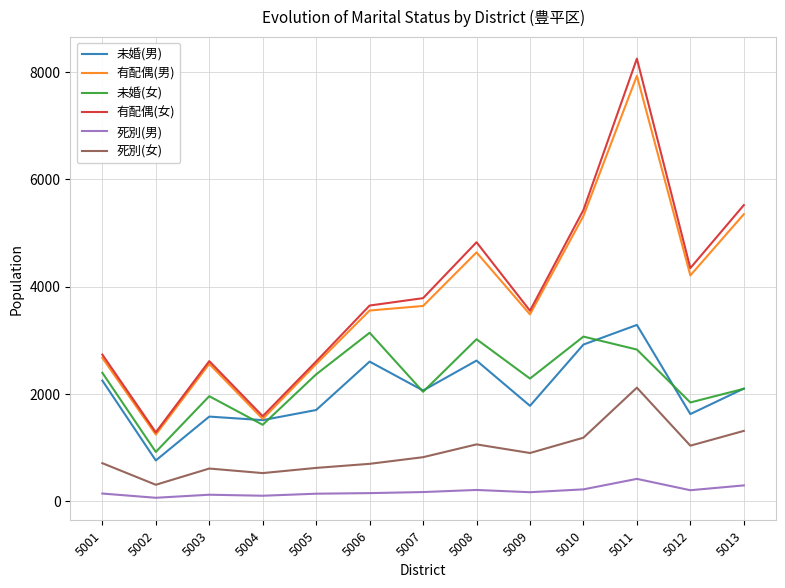

The value of 有配偶(男) at 5002 is 1236. True or false?

True